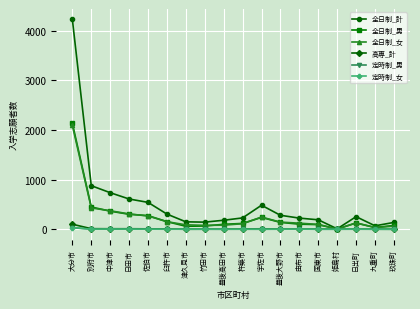

How many series are shown in this chart?

6